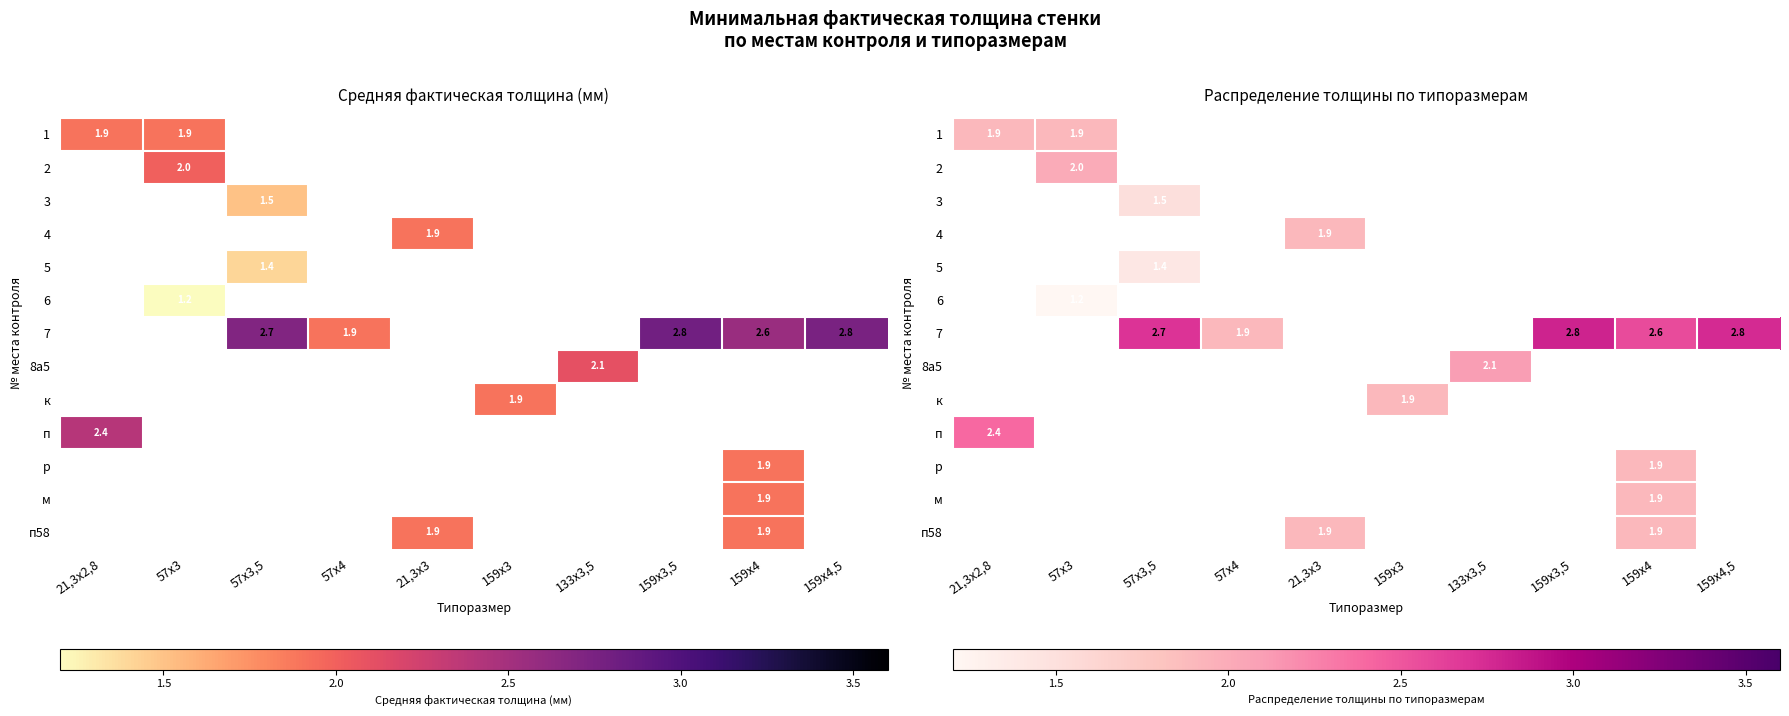

Between 159х4,5 and 21,3х2,8, which is larger?

21,3х2,8